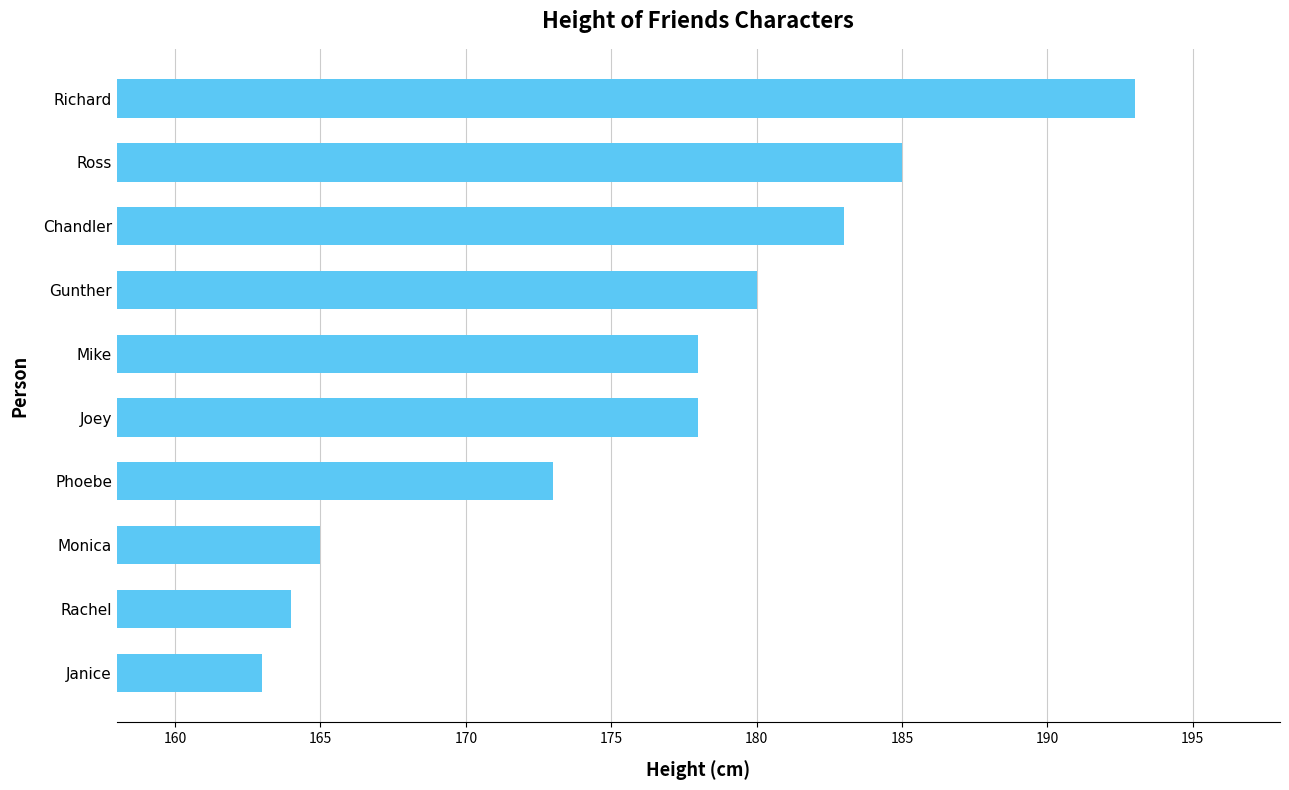

True or false: the data shows 173 at Phoebe.

True